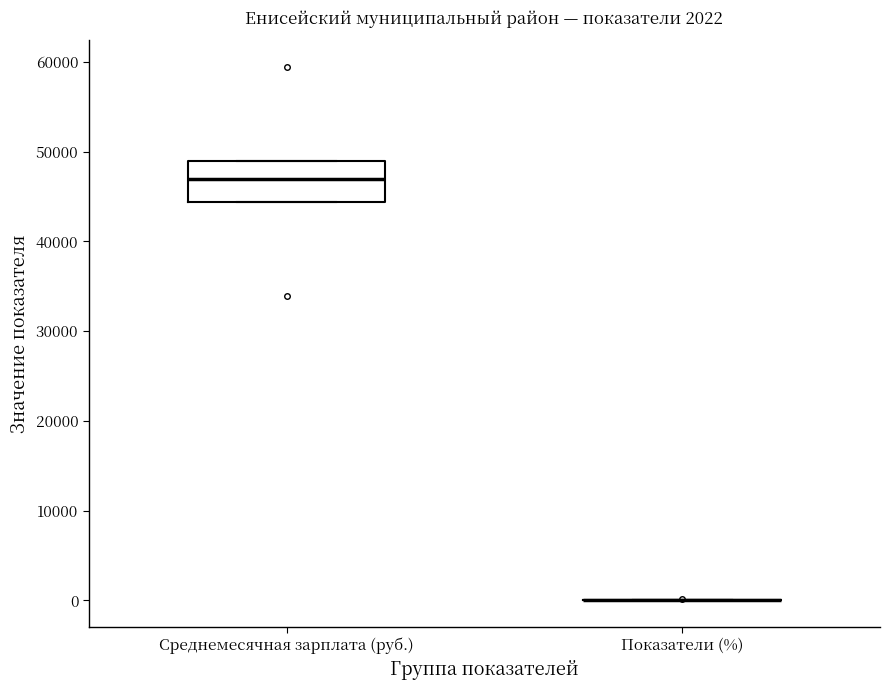

Which box is the tallest, from its lower edge to its upper edge?

Среднемесячная зарплата (руб.)